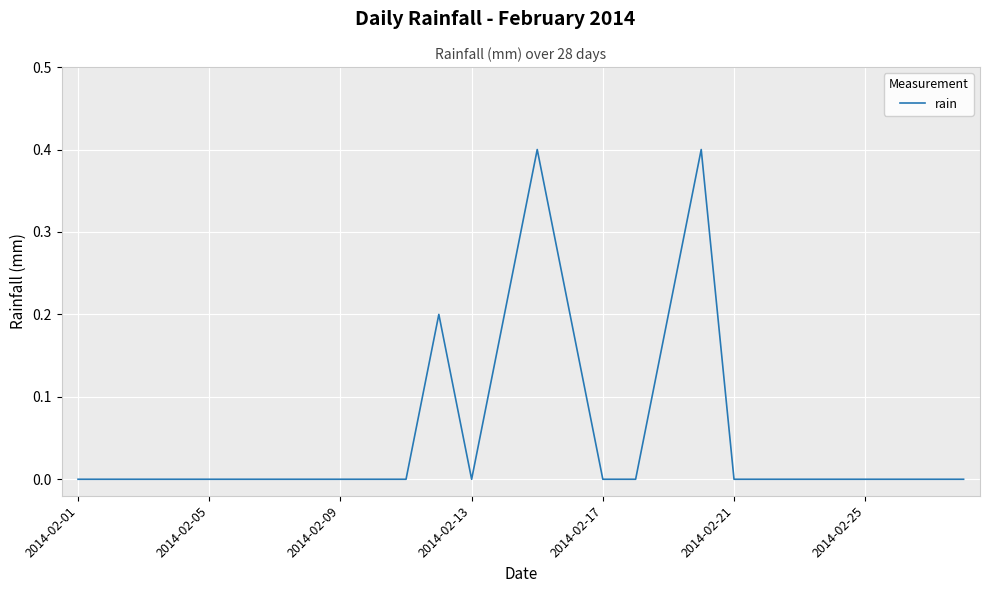

What is the greatest value displayed?

0.4